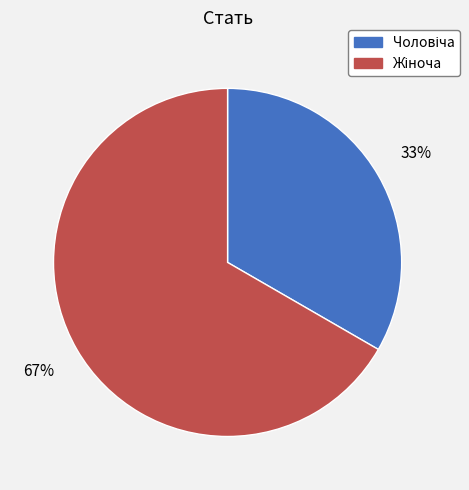

Does any single category account for the majority?

Yes